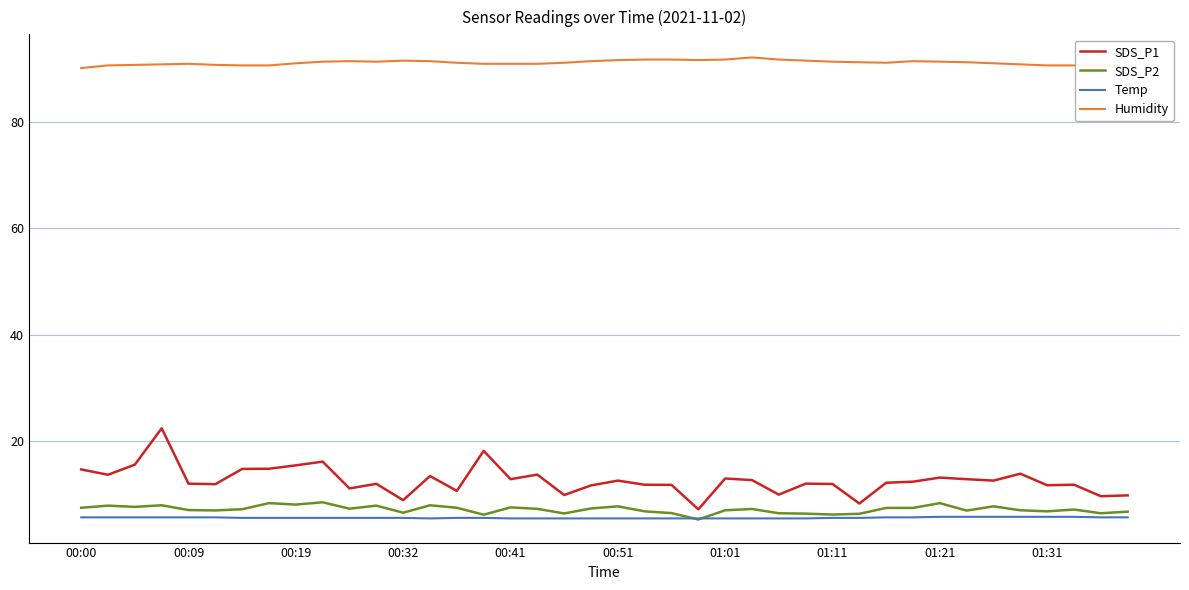

What is the smallest value displayed?

5.3